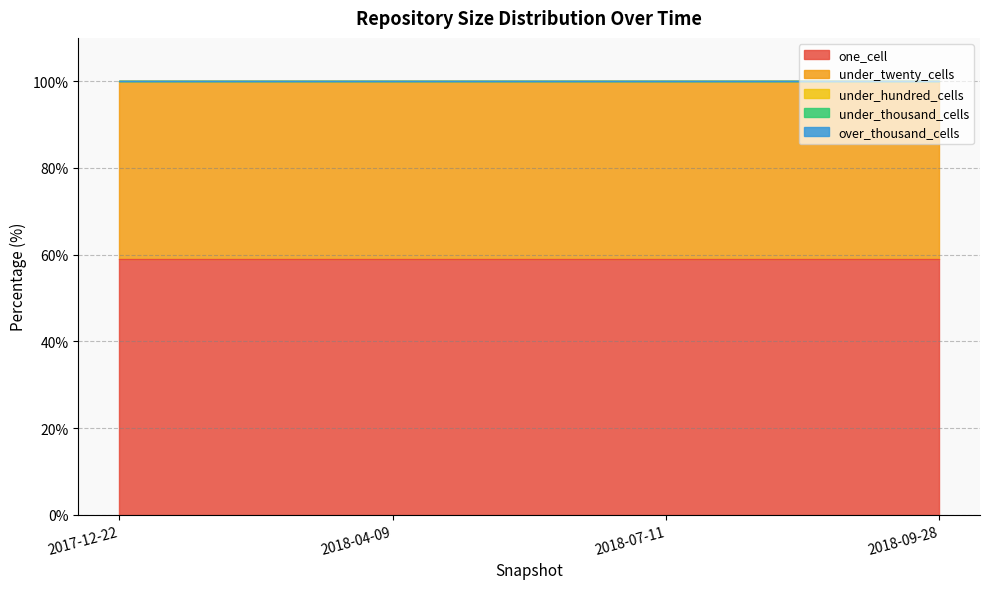

True or false: over_thousand_cells and under_hundred_cells intersect in this chart.

False